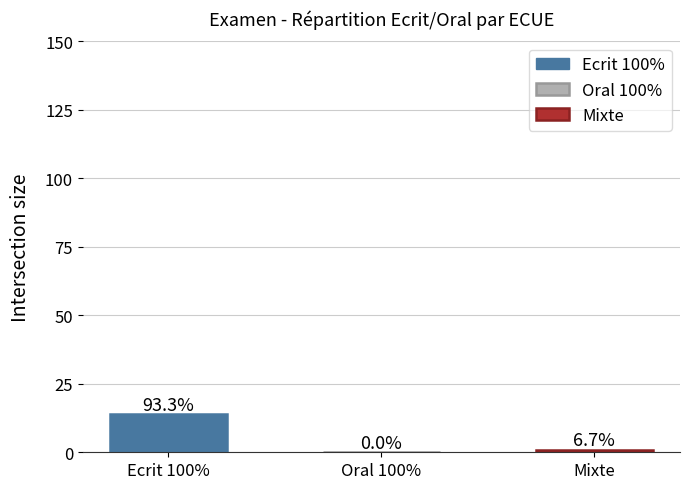

At which category does the chart reach its minimum across all series?

Oral 100%